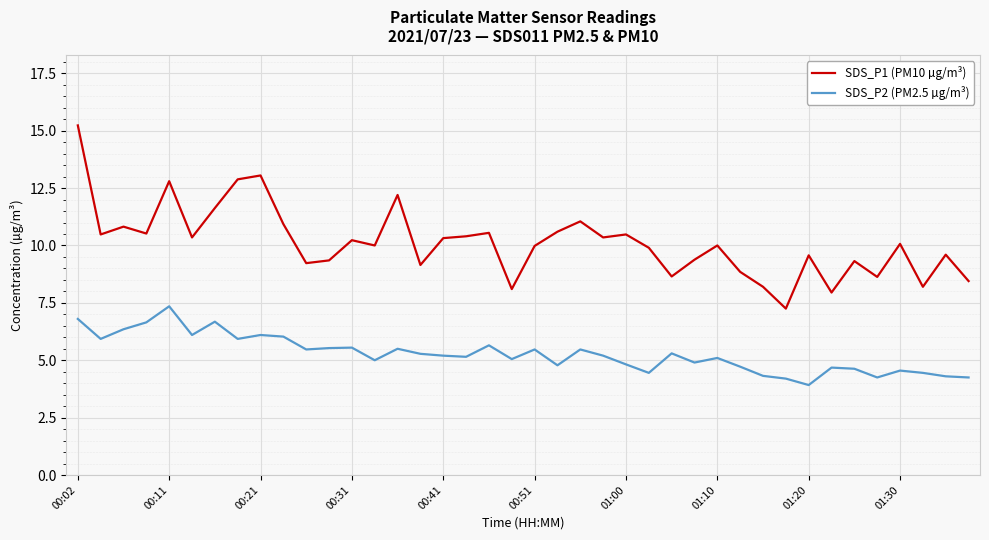

True or false: SDS_P2 (PM2.5 µg/m³) has more than 1 points higher than both neighbors.

True